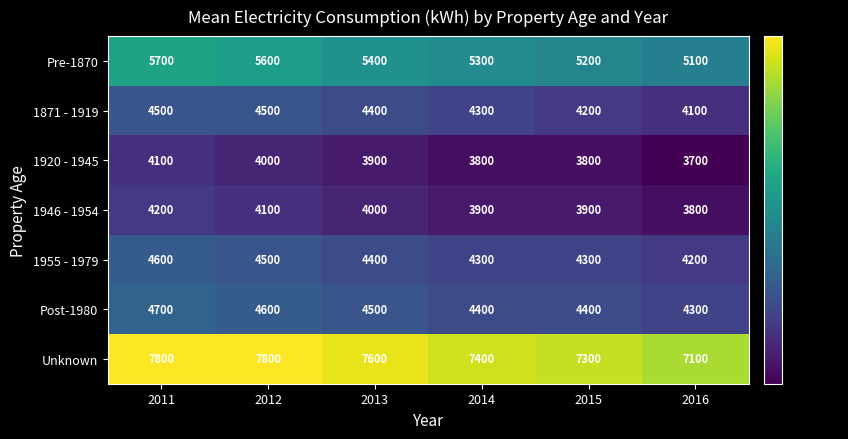

Count the number of categories in the chart.

6